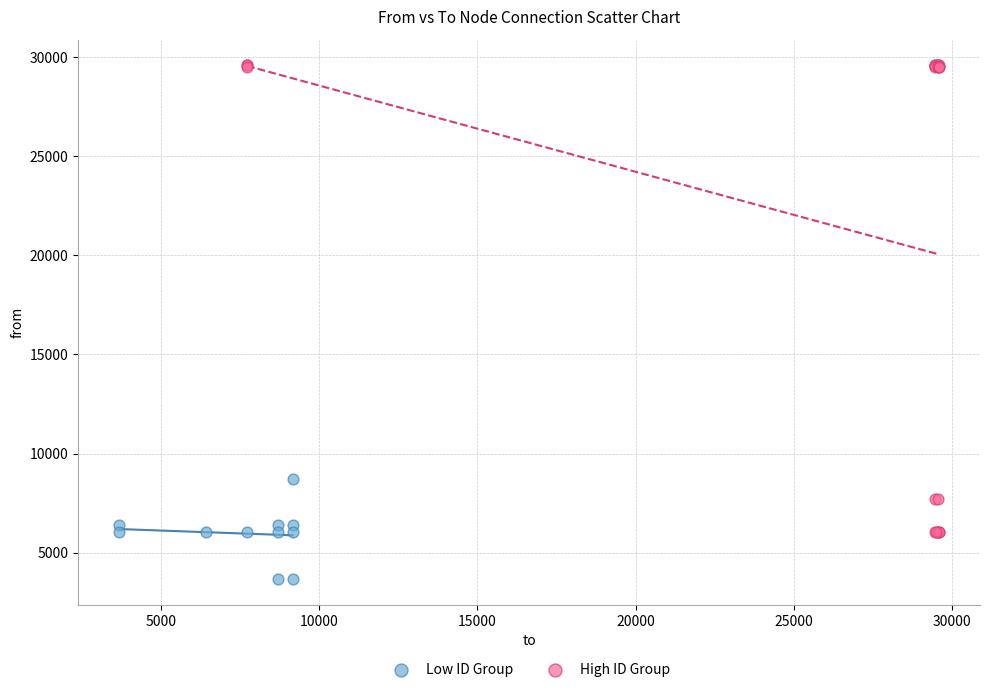

Which series has the widest spread of Y values?

High ID Group